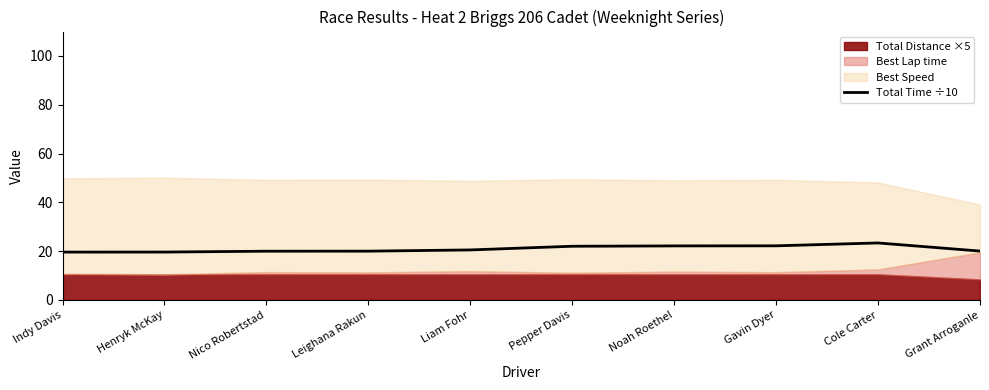

What is the minimum value for Total Time ÷10?

19.6